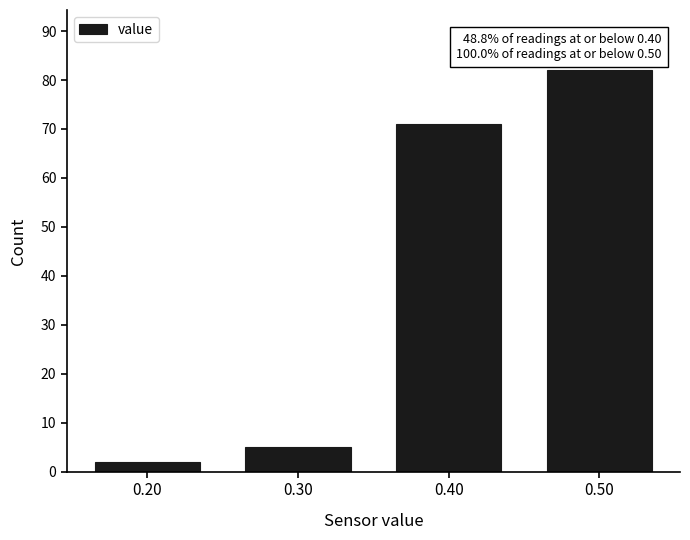

Which range on the x-axis has the tallest bar?

0.45 to 0.55